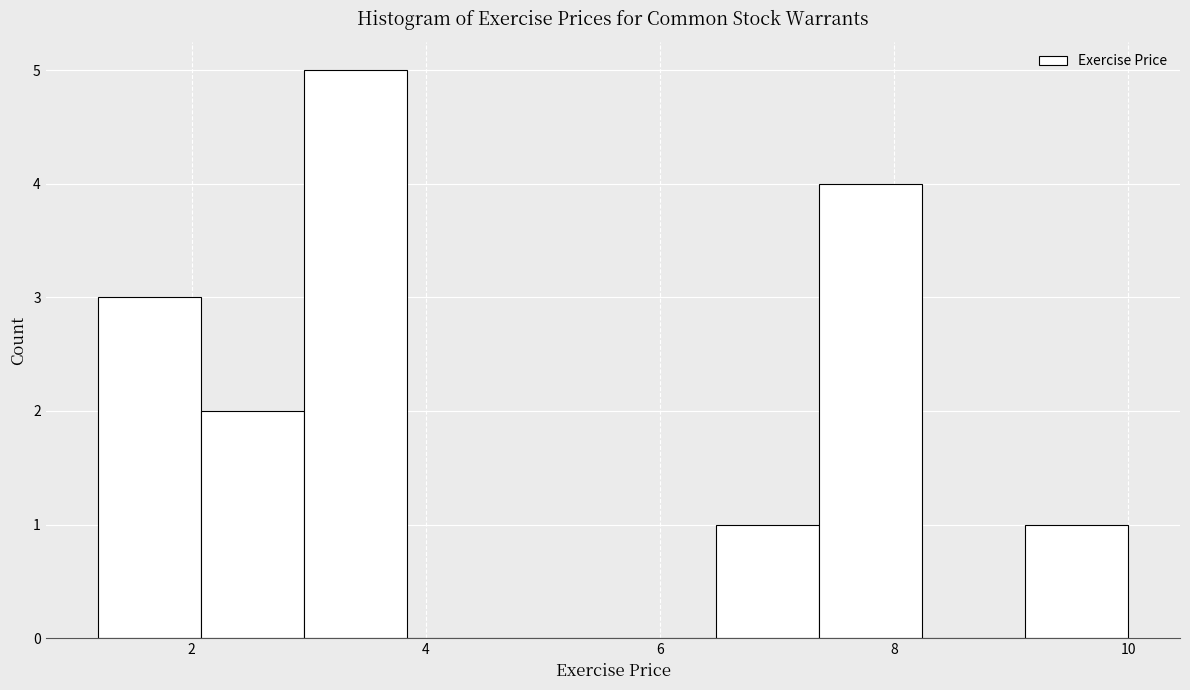

What is the height of the bar covering 2.08 to 2.96 on the x-axis? Neither the bar edges nor the heights are printed on the chart, so give them approximately, as read against the axes.

2